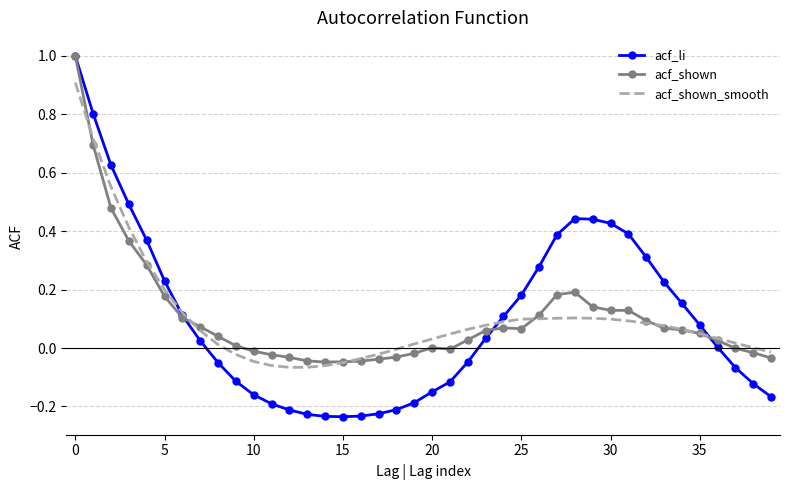

Which series has the largest range (max minus min)?

acf_li